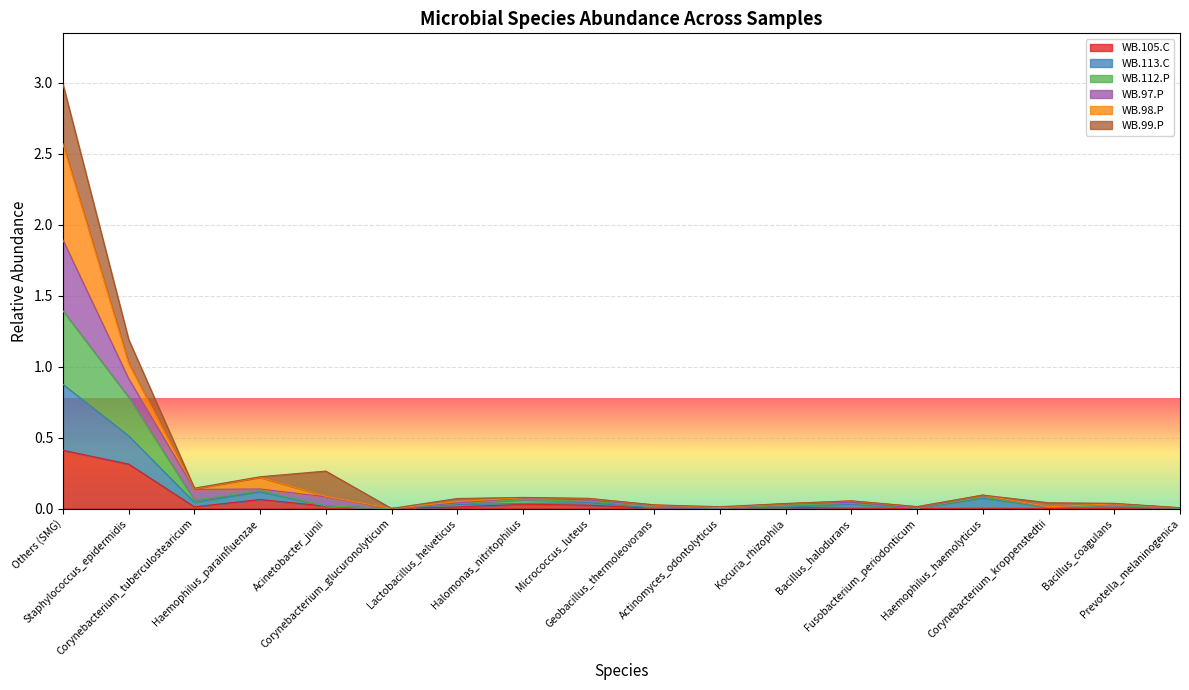

How many interior local peaks does the WB.112.P series have?

5